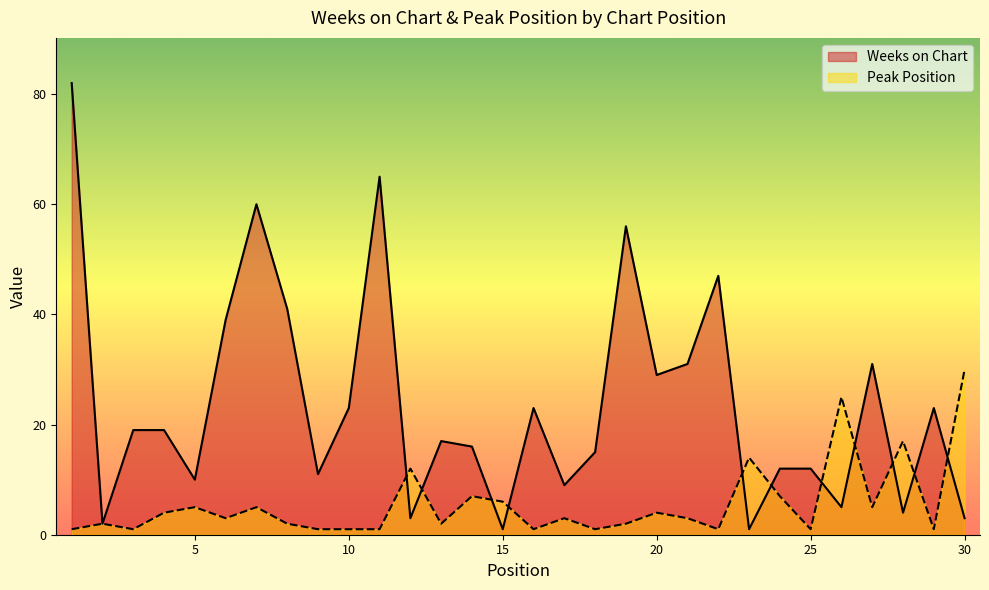

At which category is the sum across all series the highest?

1